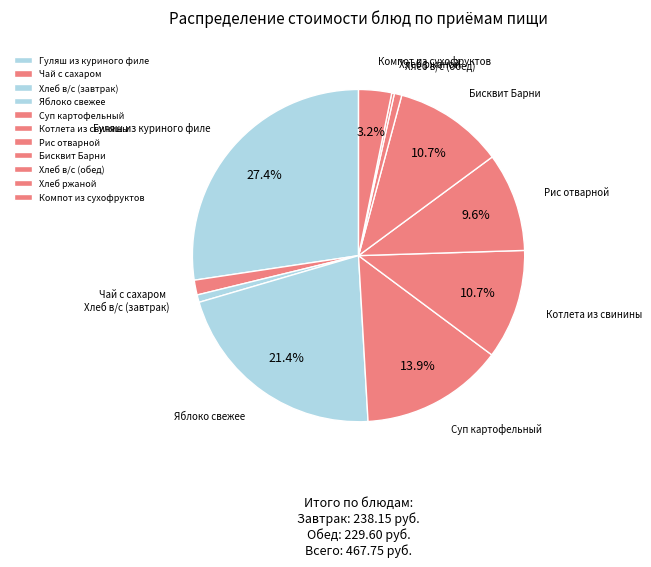

Is the sum of Суп картофельный and Яблоко свежее greater than half?

No